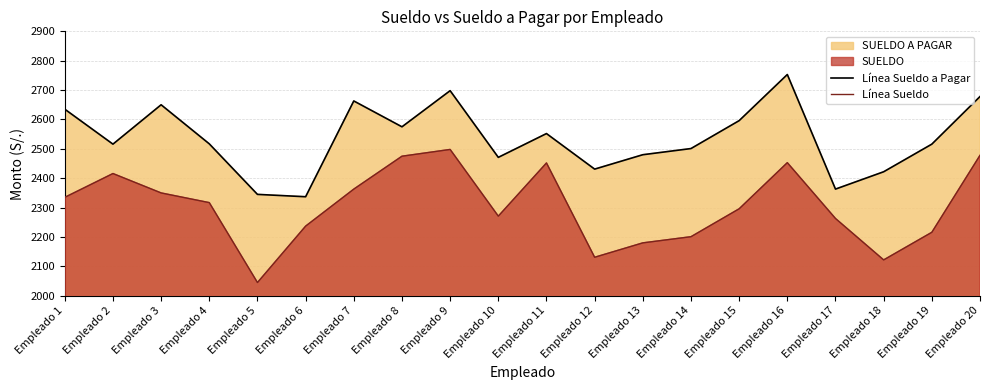

How many lines are shown in the chart?

2